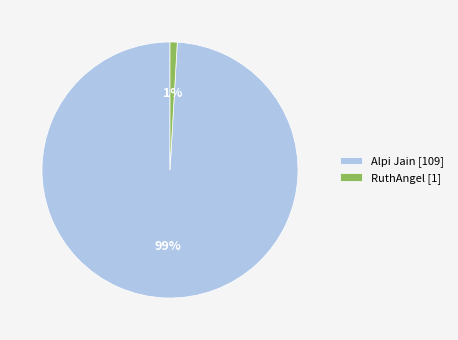

To the nearest percent, what portion does RuthAngel represent?

1%